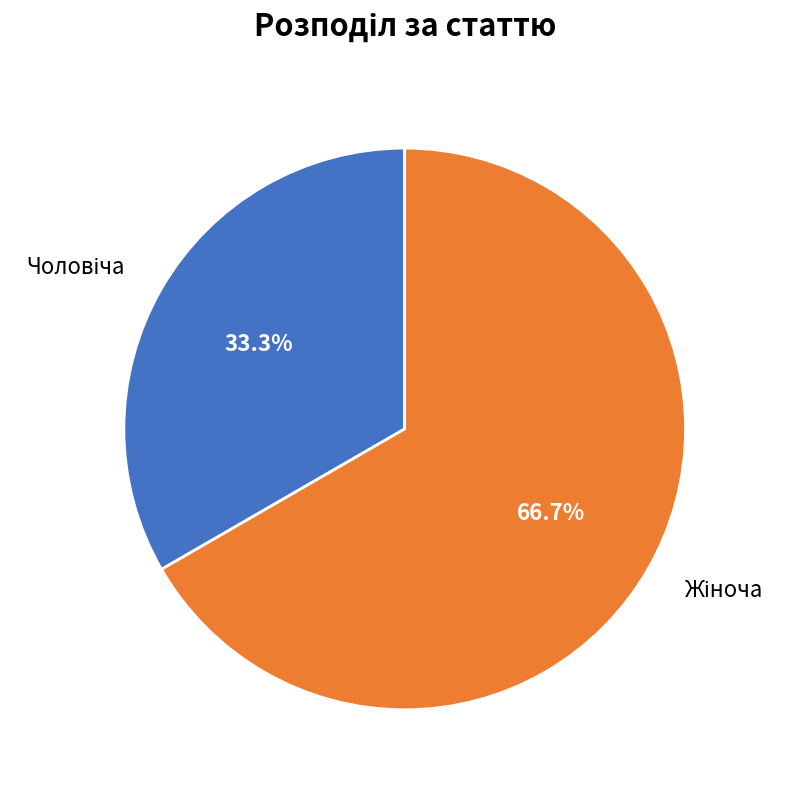

Does any single category account for the majority?

Yes